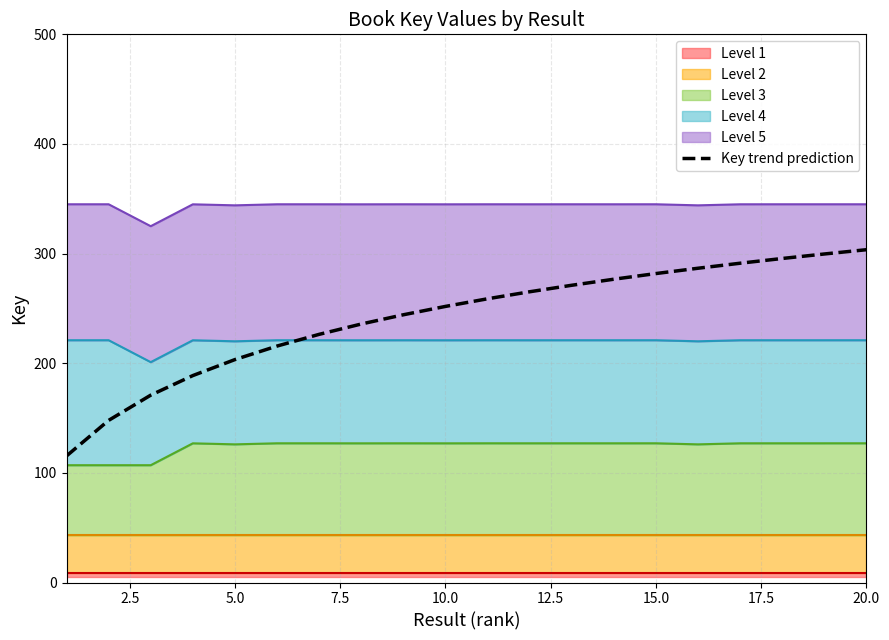

What position from the right is 2.5?

19